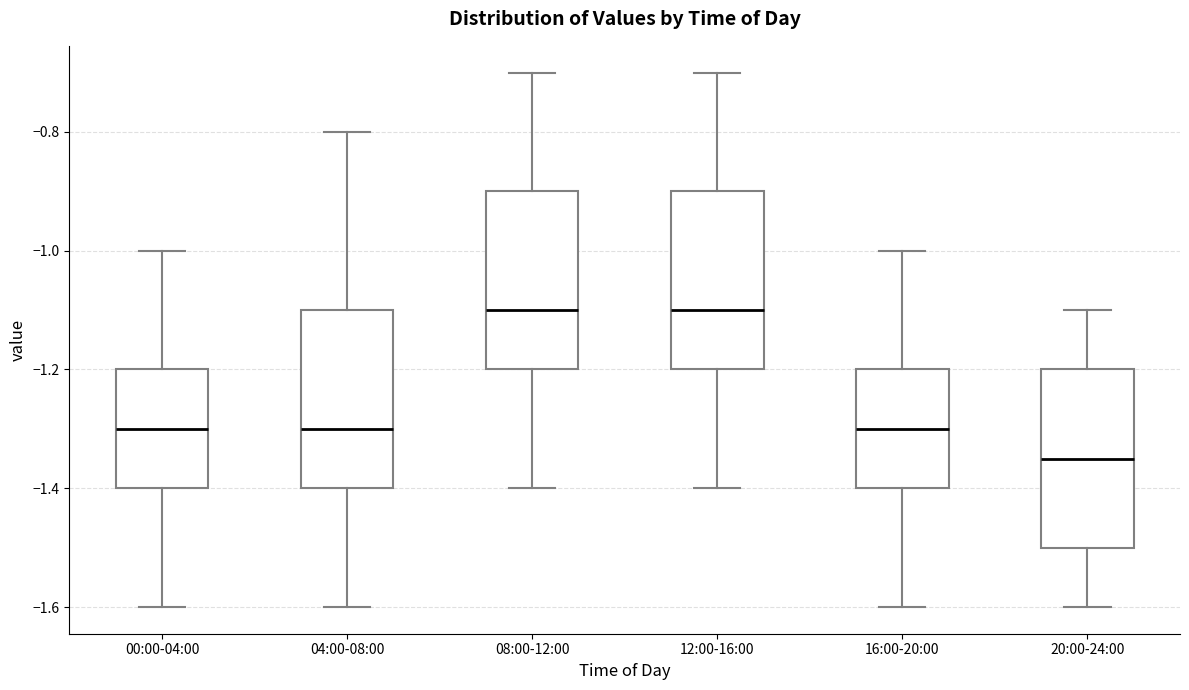

Where is the lower edge of the box for 04:00-08:00 on the y-axis? The values are not printed on the chart, so give them approximately, as read against the axis.

-1.40